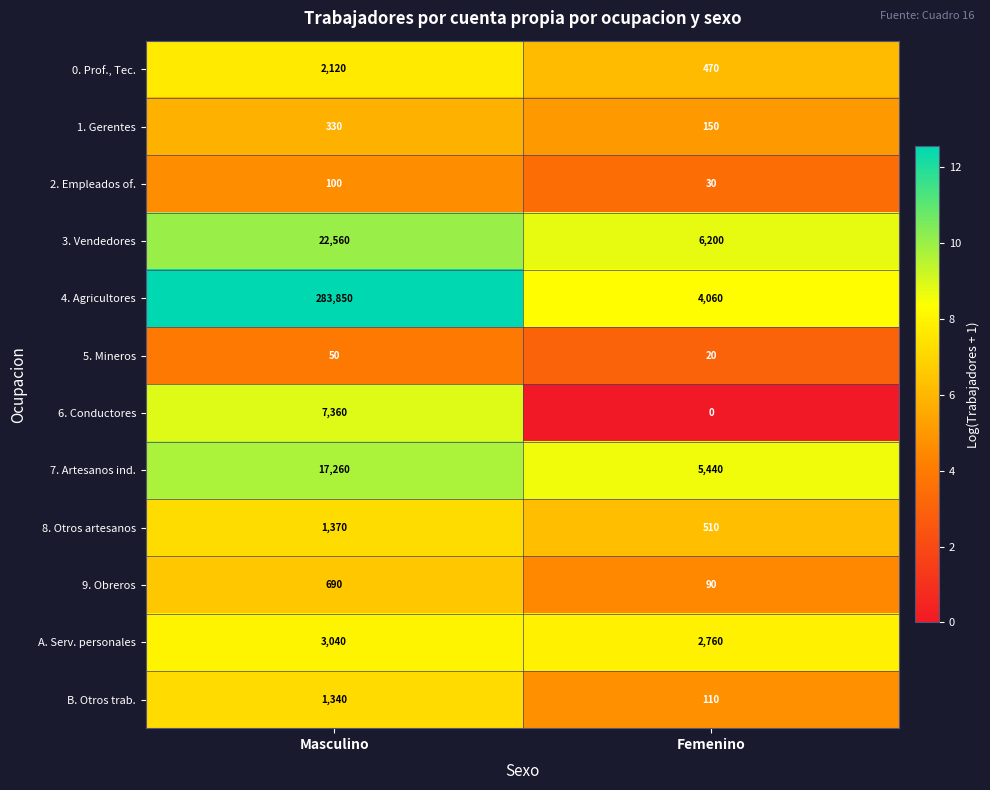

Which series changed the most between Masculino and Femenino?

4. Agricultores